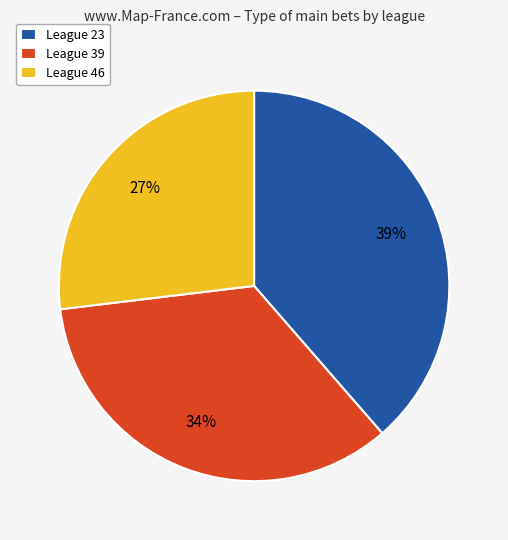

Is the sum of League 46 and League 39 greater than half?

Yes